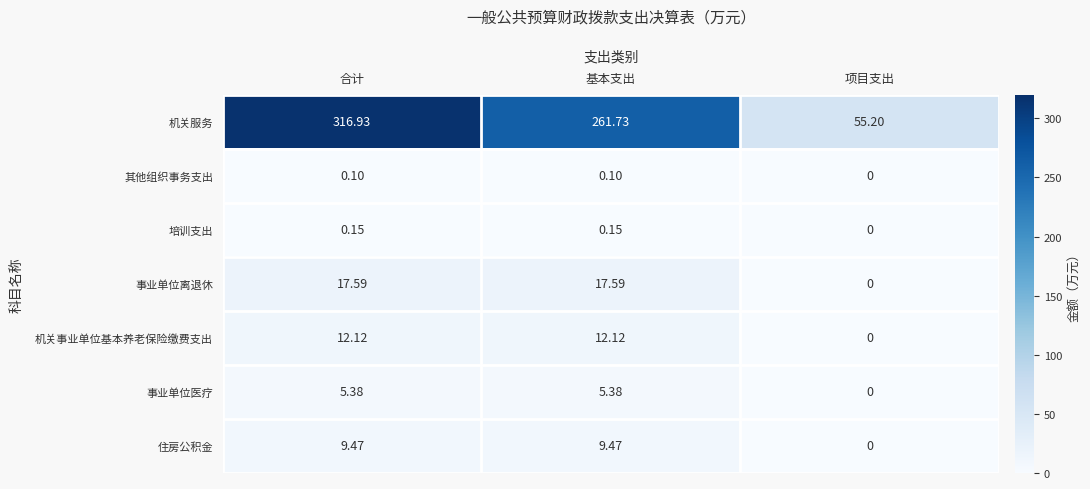

At which label is 其他组织事务支出 closest to 0?

项目支出